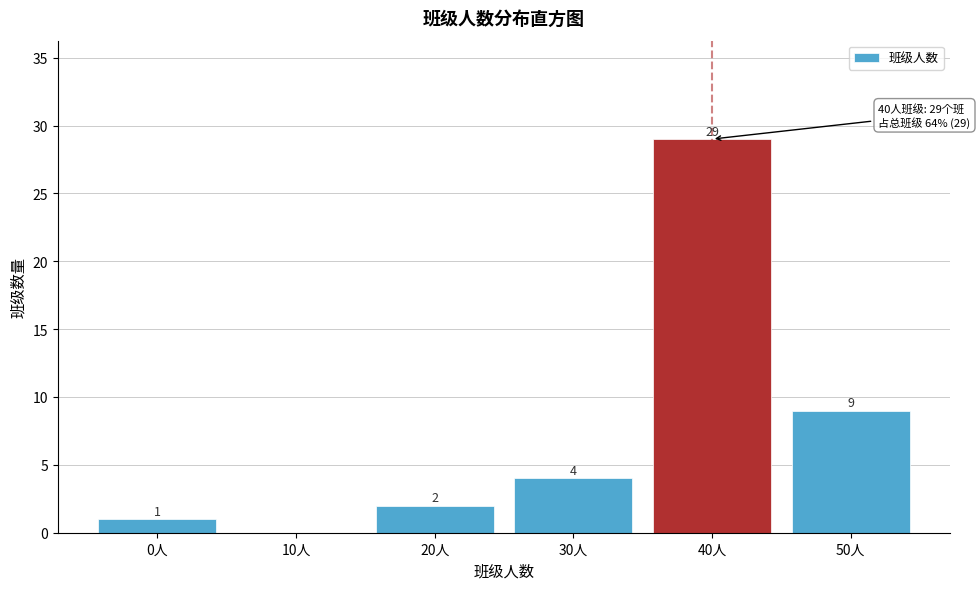

Reading left to right, extract all data points from this chart.

0人=1	10人=0	20人=2	30人=4	40人=29	50人=9